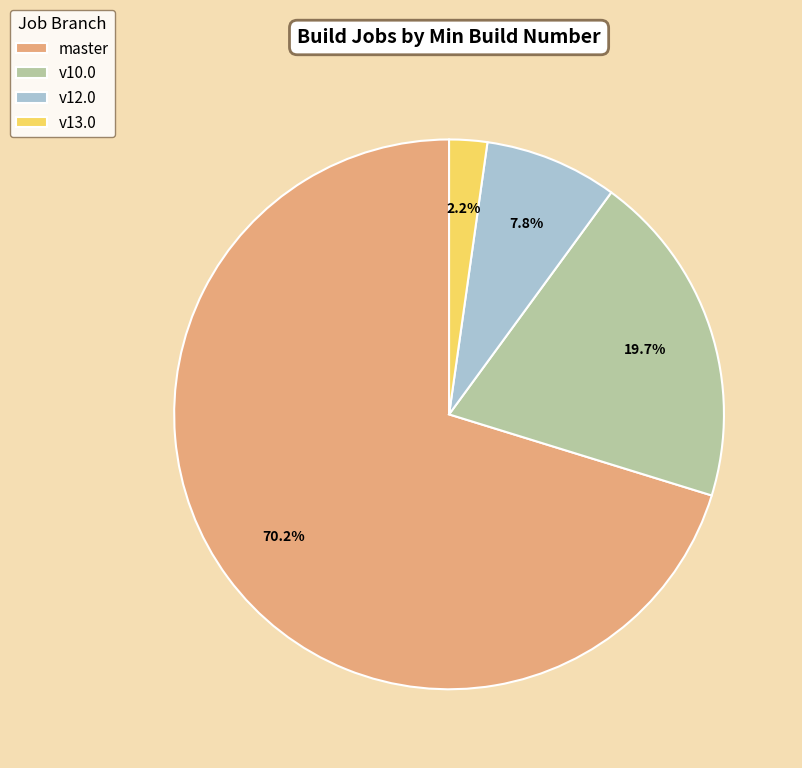

What is the ratio of the value at master to the value at v10.0?

3.6